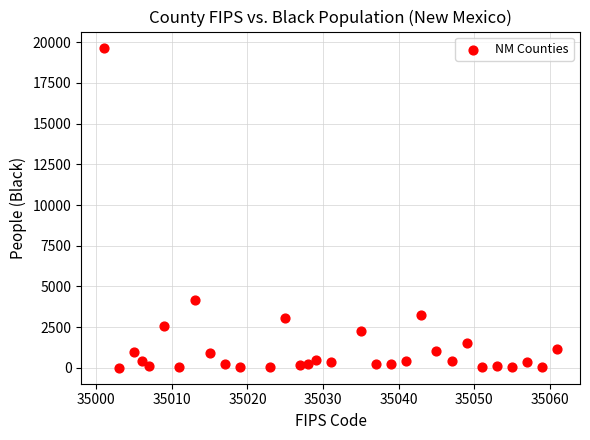

What is the range of X values (max minus min)?

60